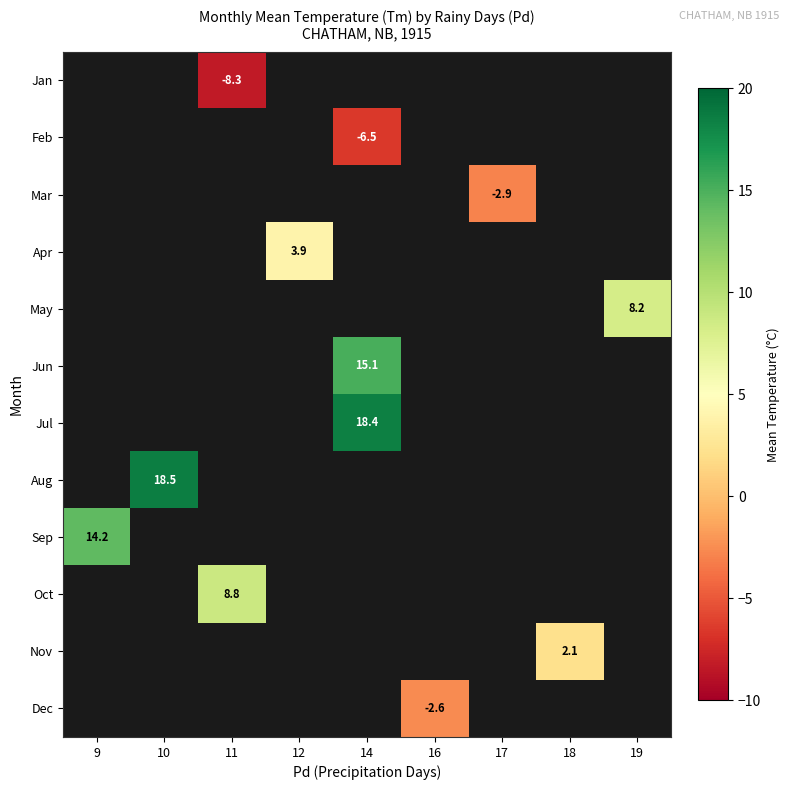

The Apr series shows 1.5 at 12. True or false?

False